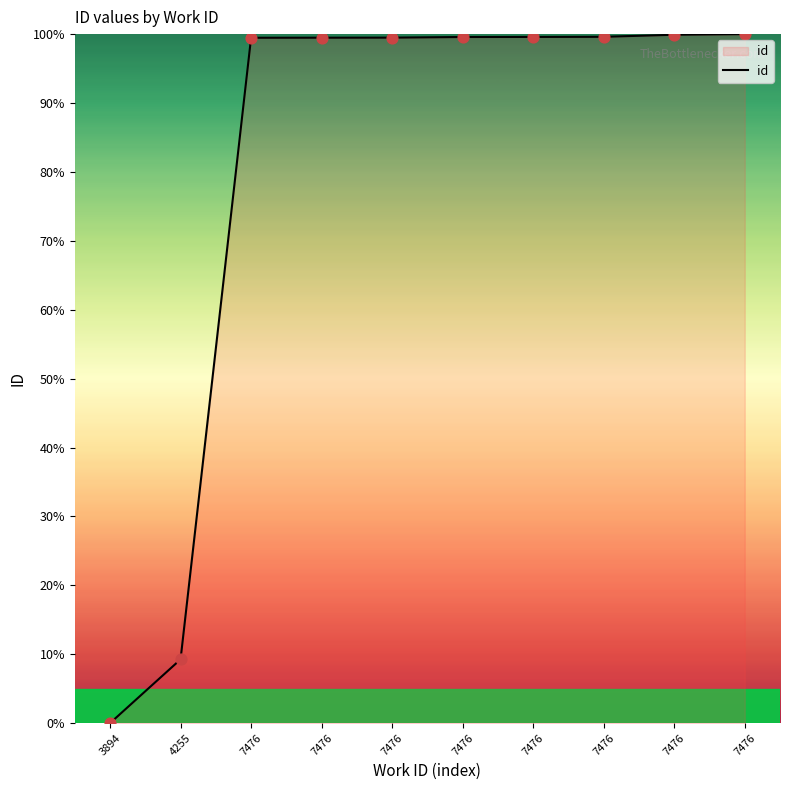

Between 7476 and 3894, which is larger?

7476